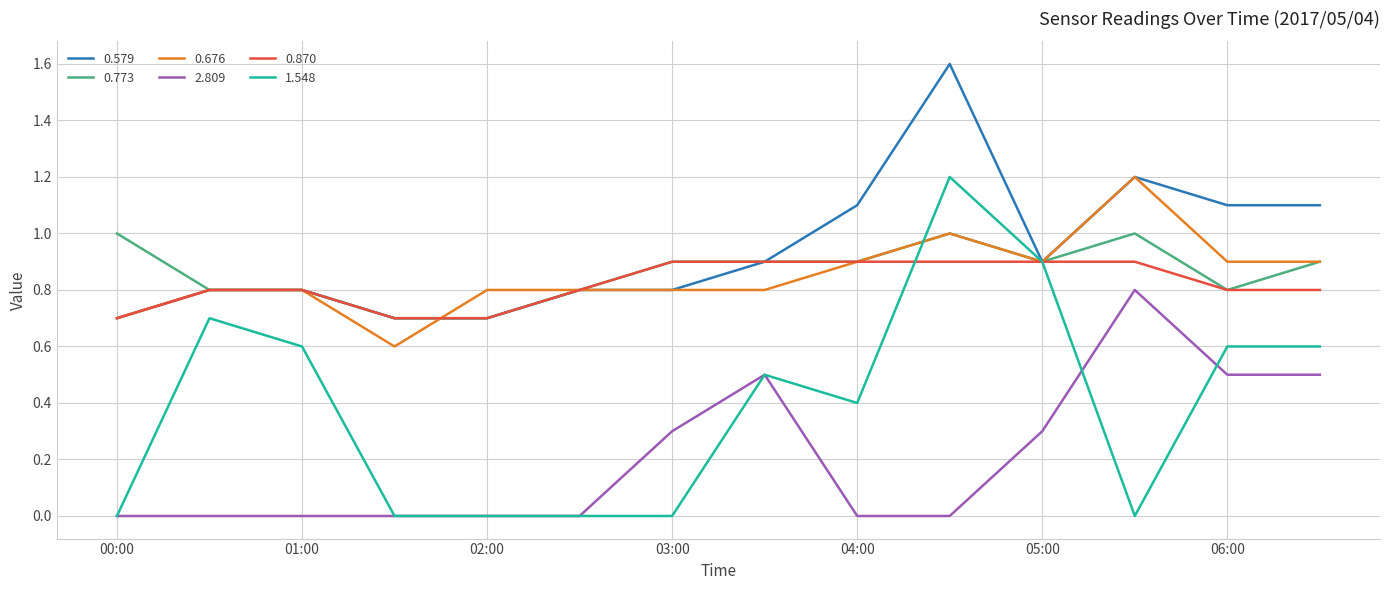

Which series has the largest total across all categories?

0.579